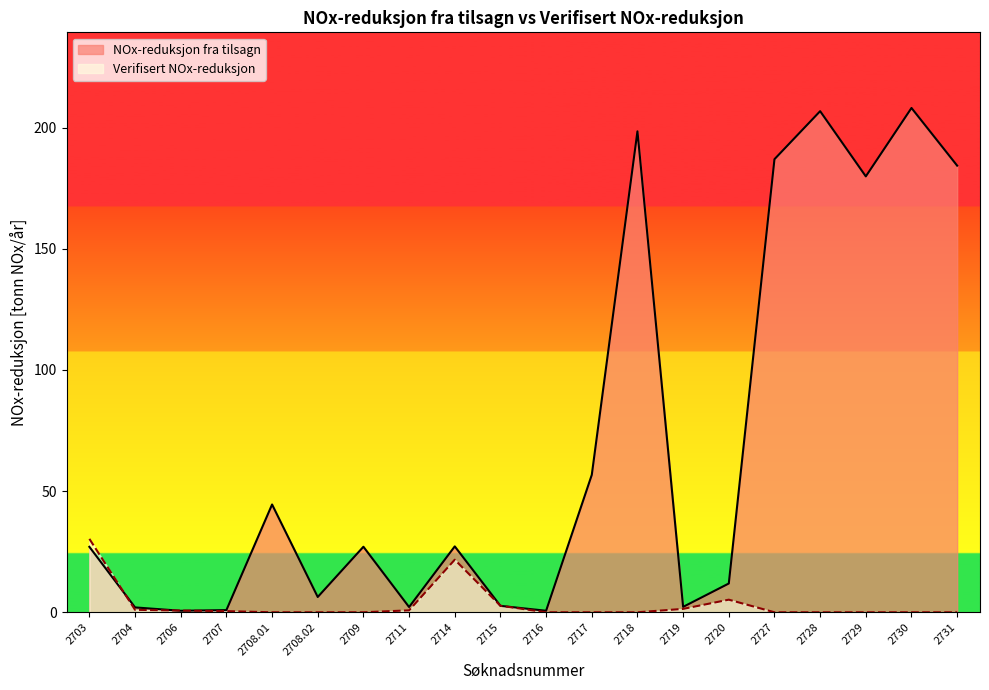

What is the total value across all series at 2720?

17.1